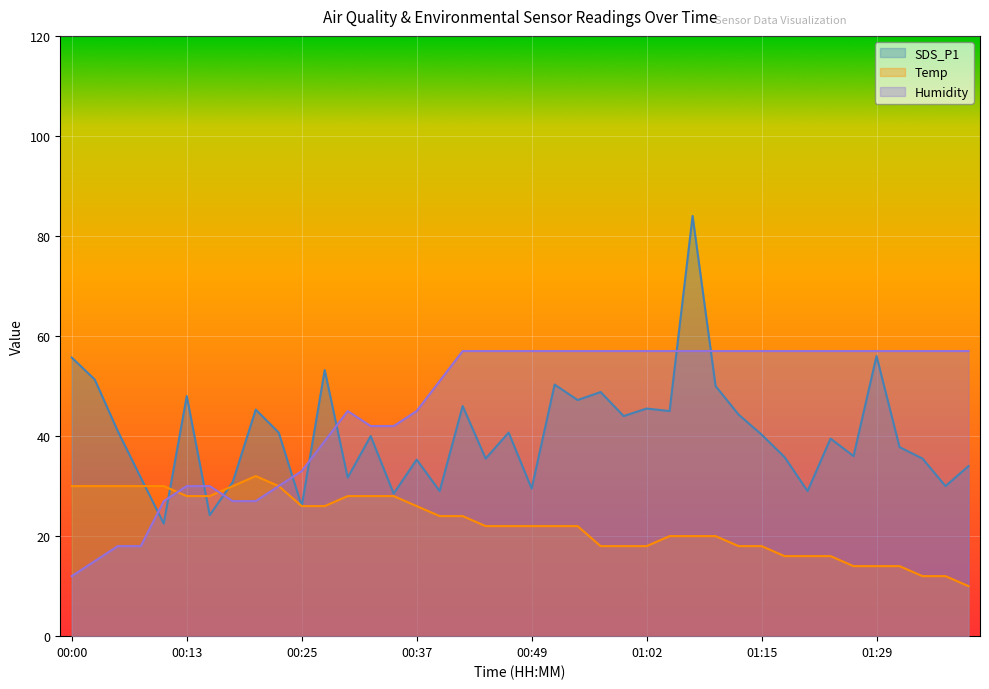

The value of SDS_P1 at 01:07 is 84.0. True or false?

True